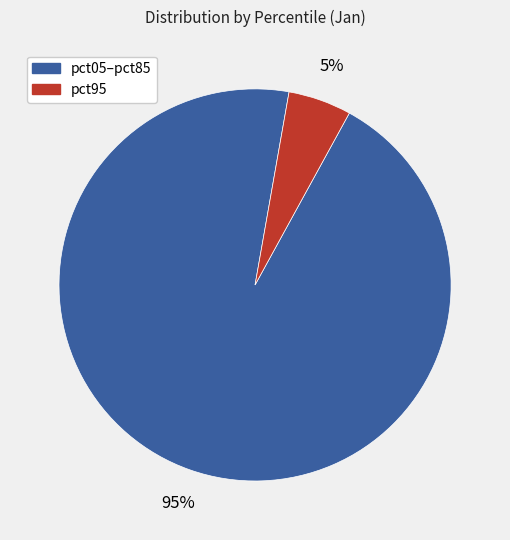

To the nearest percent, what is the difference between the largest and smallest slice percentages?

90%